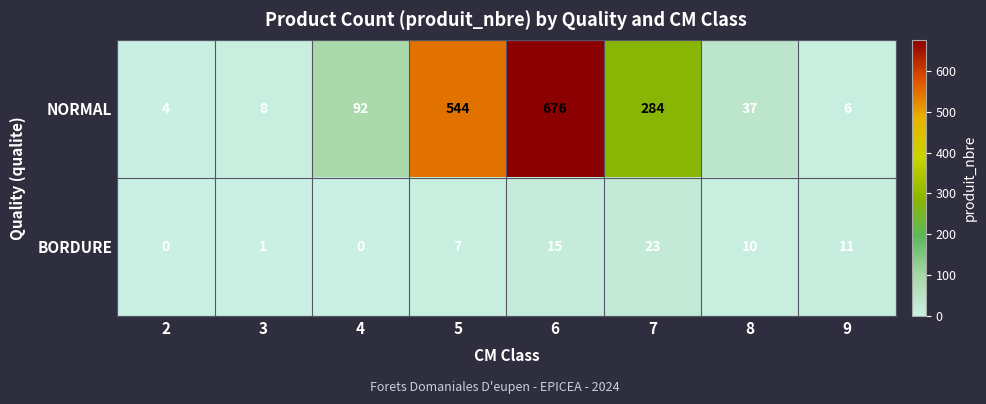

At which category is the sum across all series the highest?

6